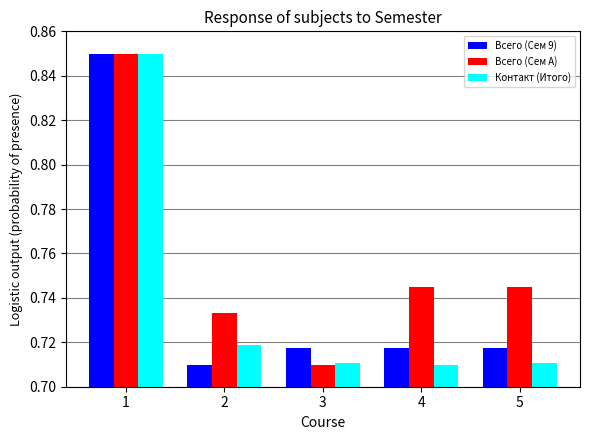

Between 2 and 5, which series saw the biggest shift?

Всего (Сем A)